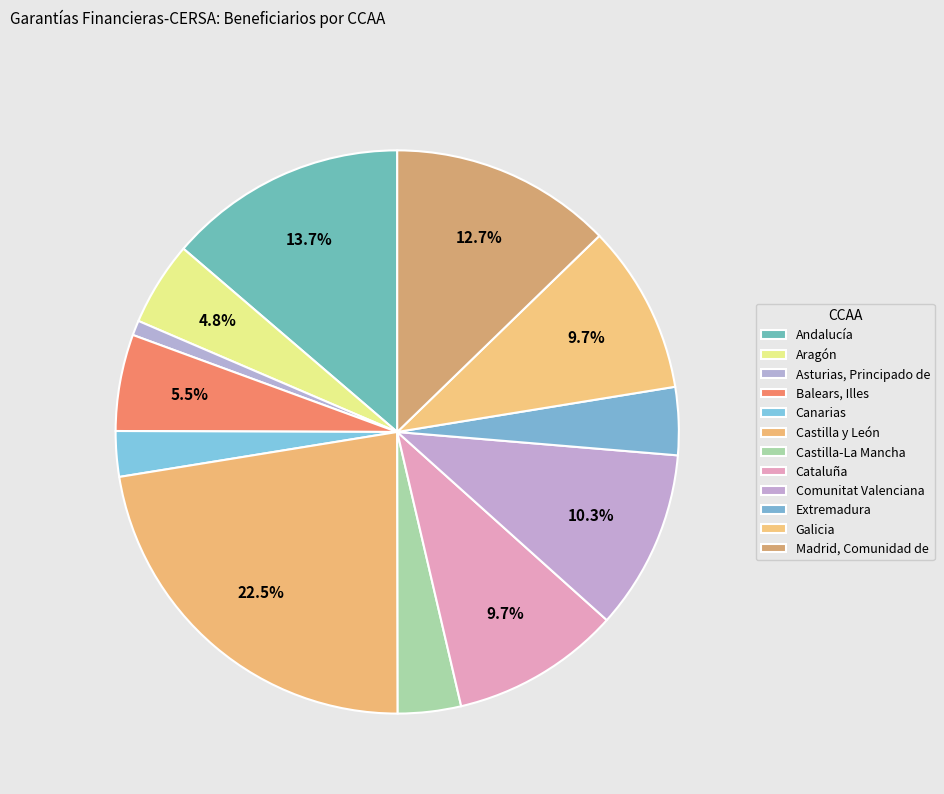

Is there any slice that represents more than half of the pie?

No